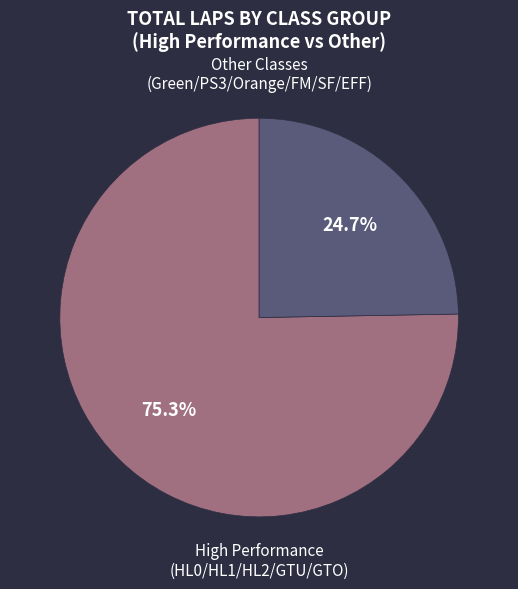

Which slice represents more than half of the pie?

High Performance (HL0/HL1/HL2/GTU/GTO)